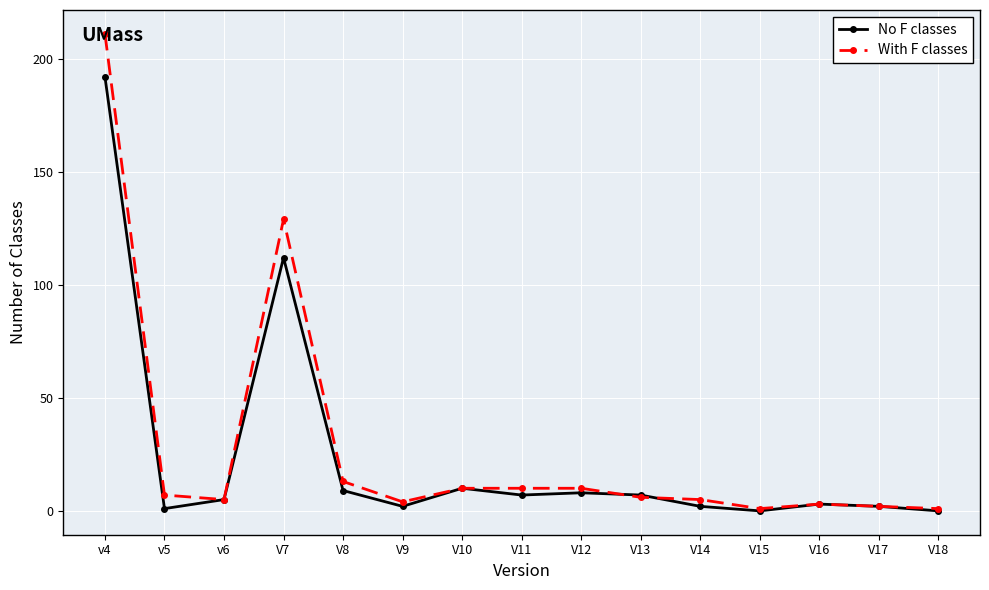

True or false: No F classes has more than 1 points higher than both neighbors.

True